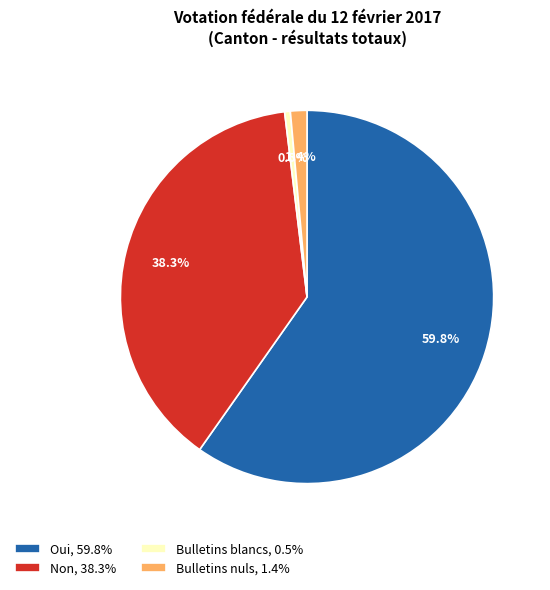

Rank the categories by value from lowest to highest.

Bulletins blancs, Bulletins nuls, Non, Oui